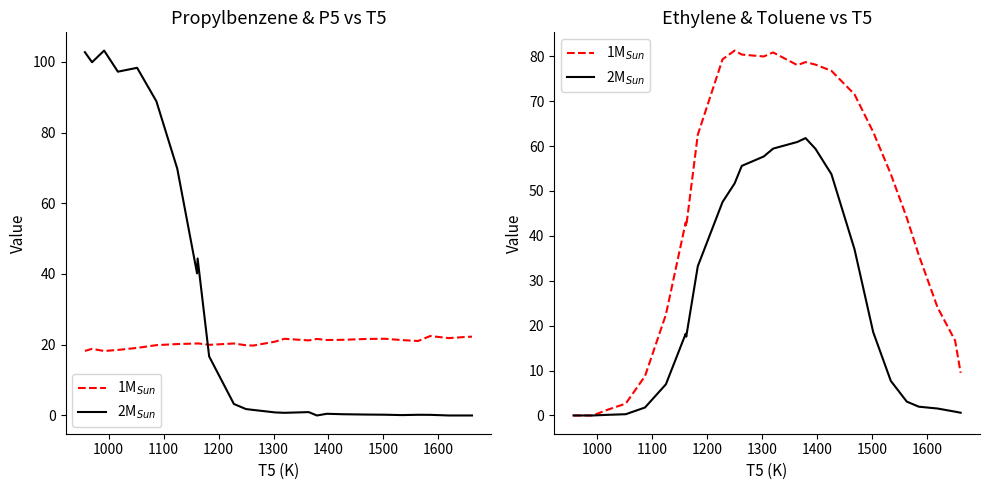

Which series has the widest spread of values?

1M$_{Sun}$